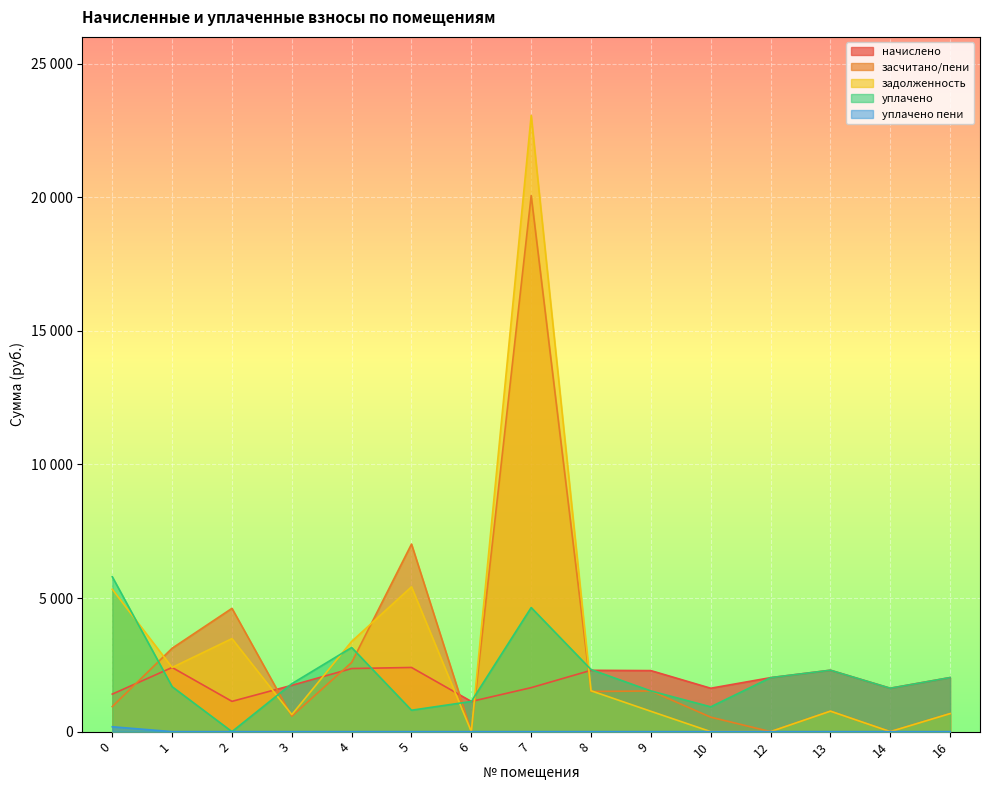

What is the sum of the задолженность values at 10 and 8?

1529.9